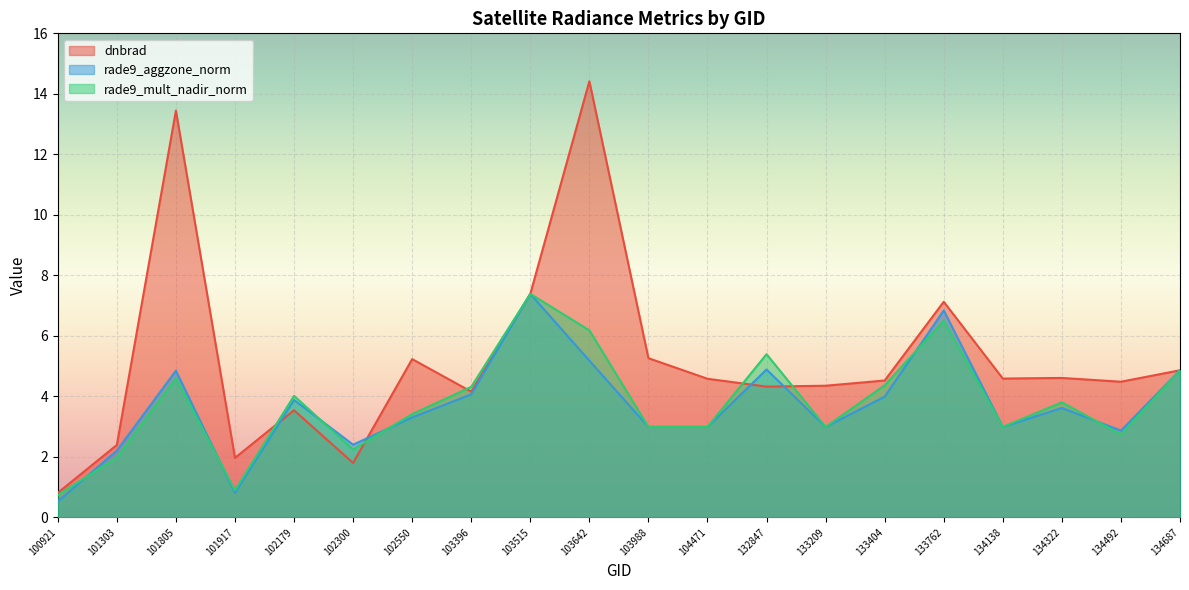

What is the average value of the dnbrad series?

5.2